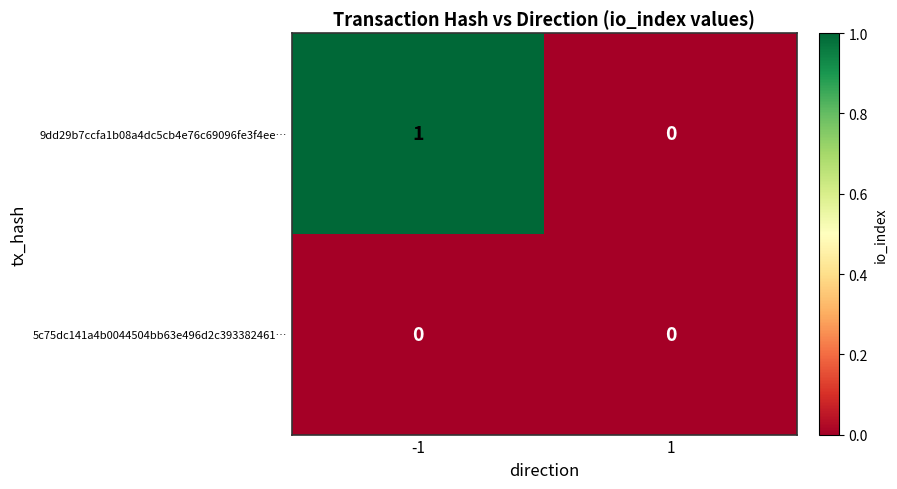

What is the greatest value displayed?

1